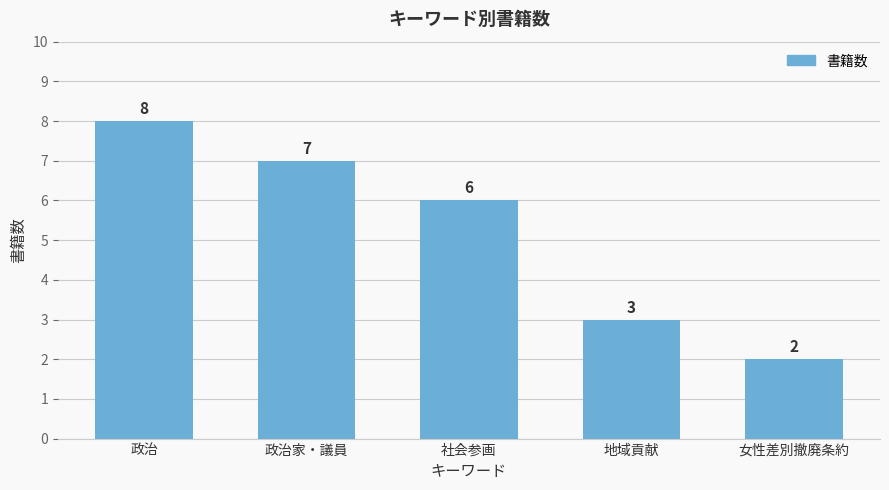

What is the smallest value displayed?

2